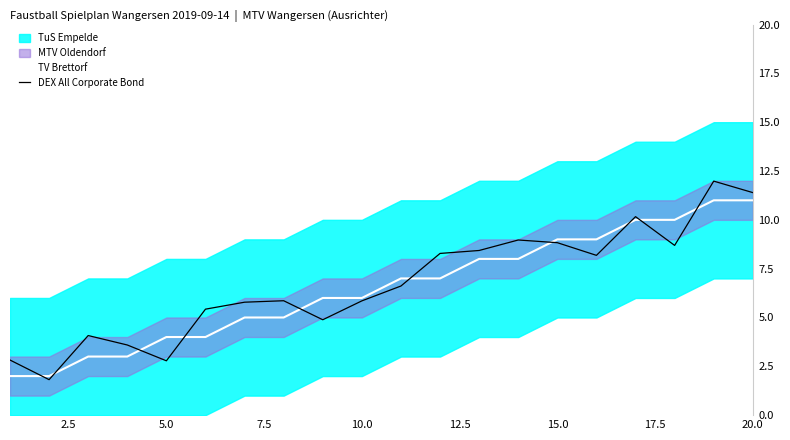

What is the minimum value for TV Brettorf?

2.0